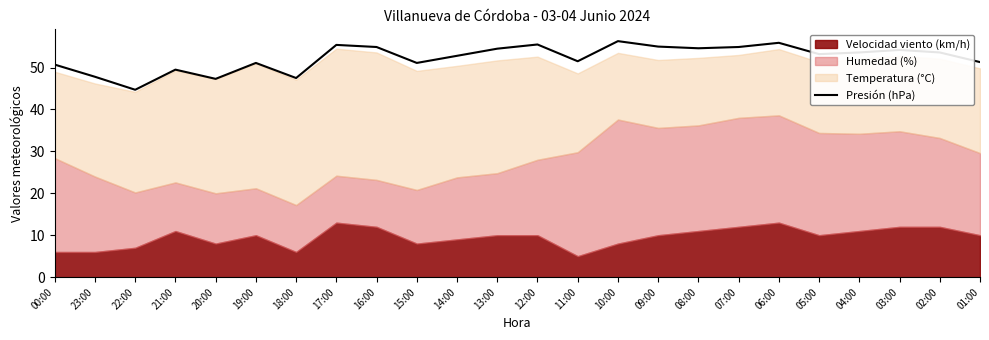

What is the lowest value of the Presión (hPa) series?

44.7